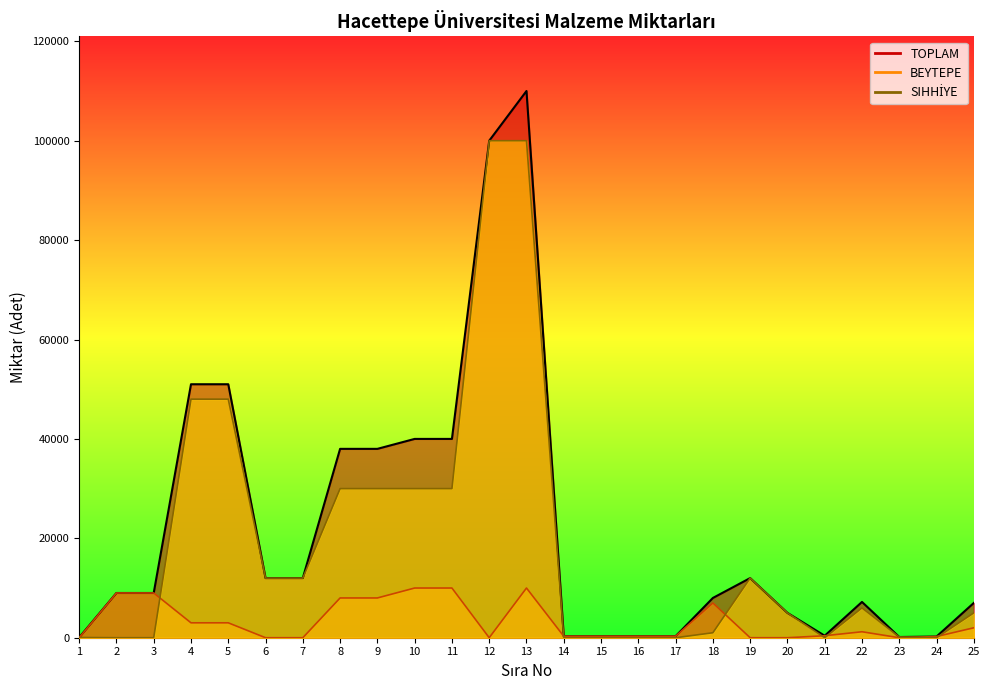

What is the maximum value shown in the chart?

110000